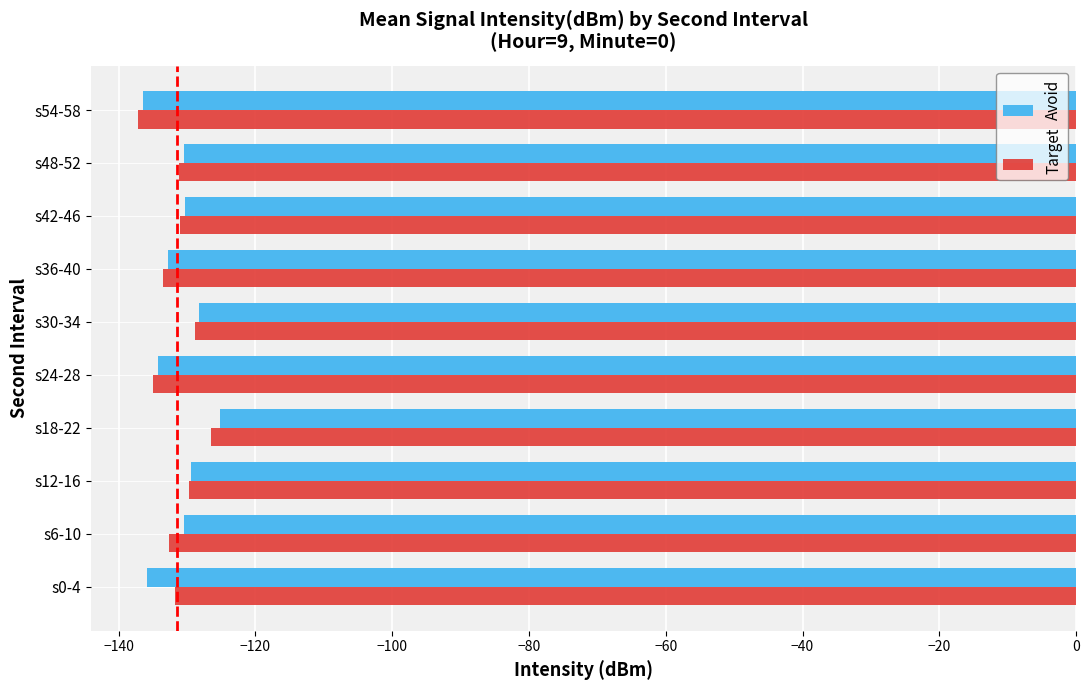

What are all the series names shown in the legend?

Avoid, Target